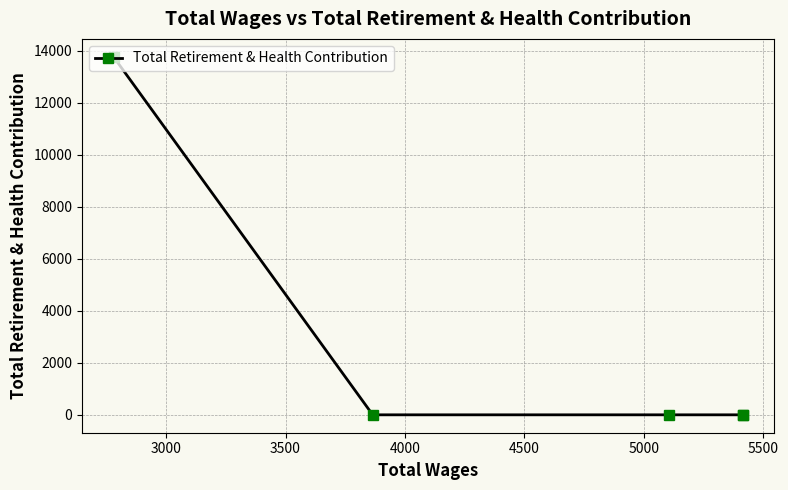

Is this an area chart (filled region under the line)?

No